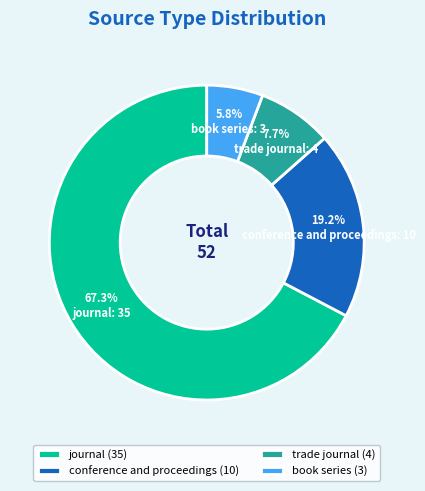

Between trade journal and conference and proceedings, which is larger?

conference and proceedings